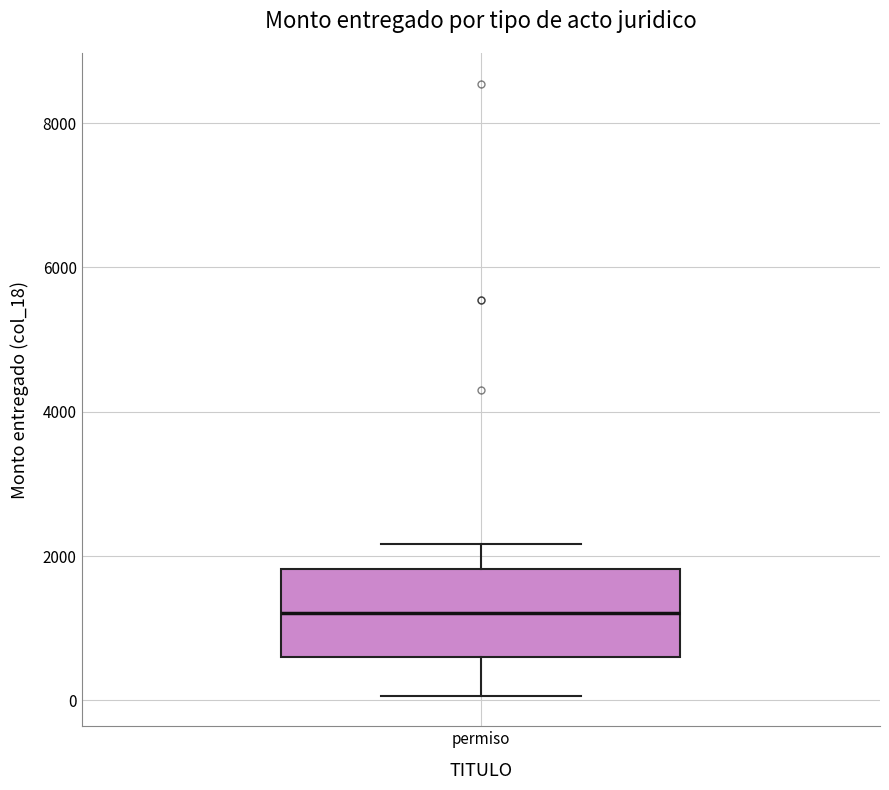

Read this box plot against the y-axis: the position of the median line, the range covered by the box, and the ends of both whiskers. The values are not printed on the chart, so give them approximately, as read against the axis.

median 1200, box 600 to 1800, whiskers 0 to 2200